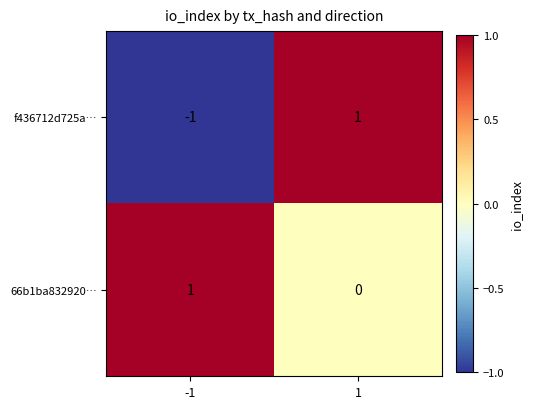

What is the difference between the highest and lowest values at 1?

1